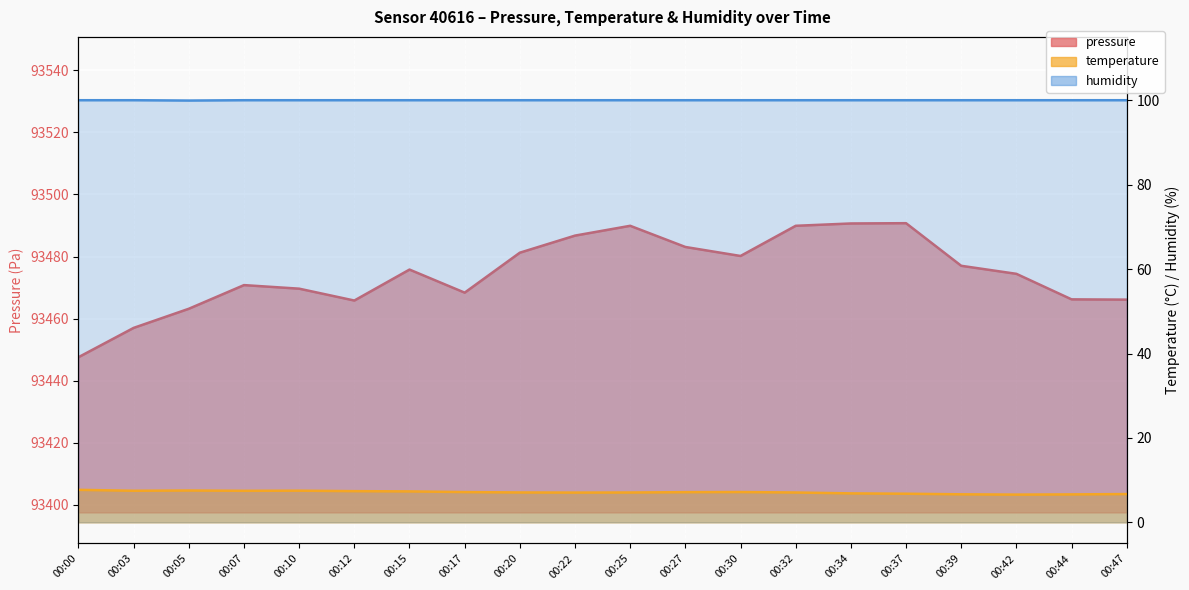

How many distinct data groups are displayed?

3